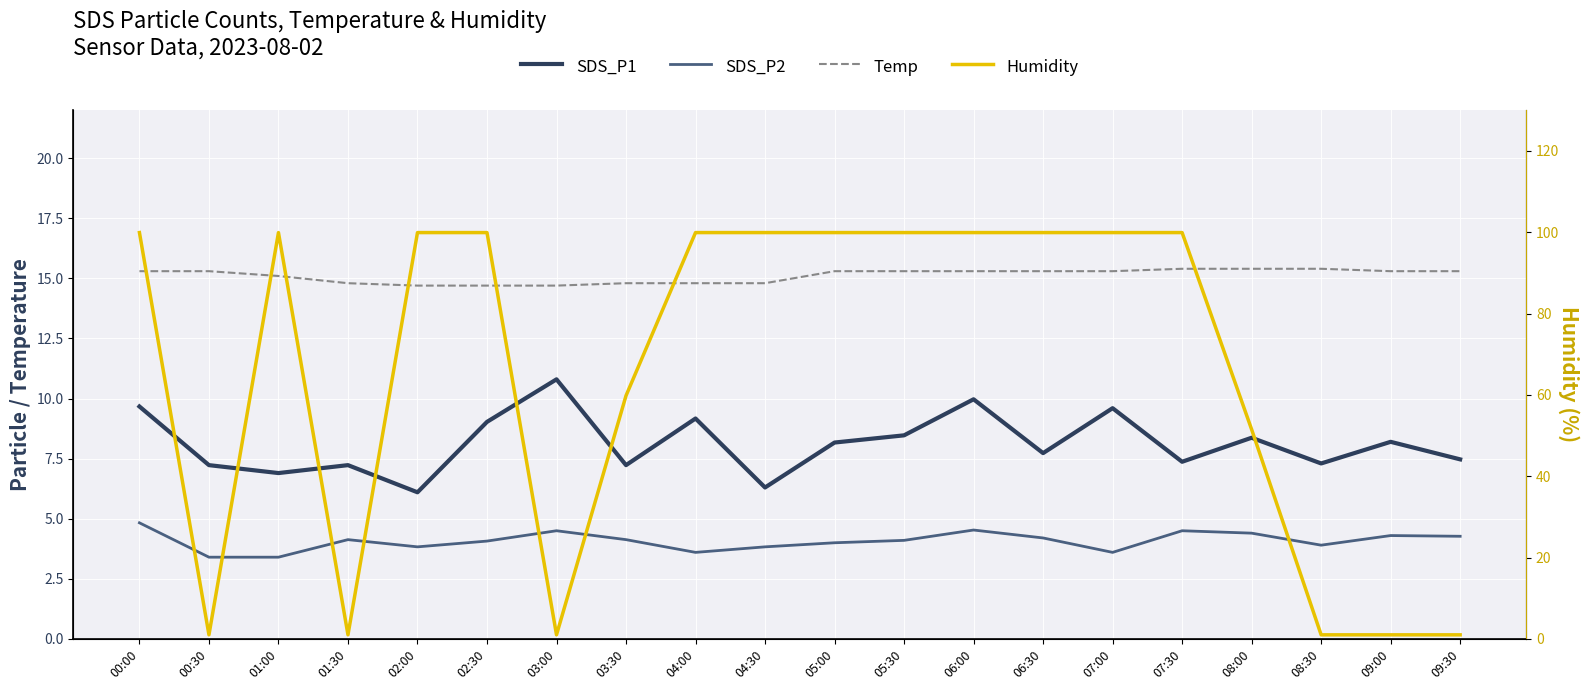

Which series changed the most between 00:00 and 03:30?

Humidity